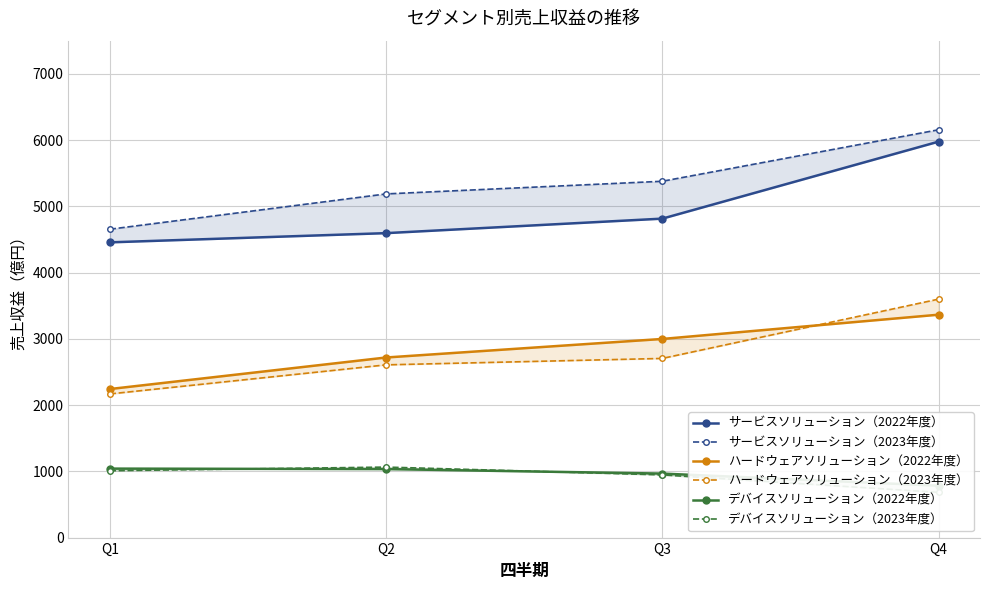

At how many categories does at least one series exceed 5978?

1